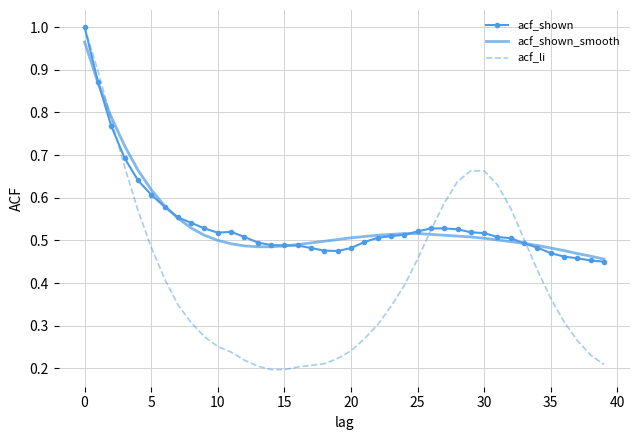

Which series has the widest spread of values?

acf_li